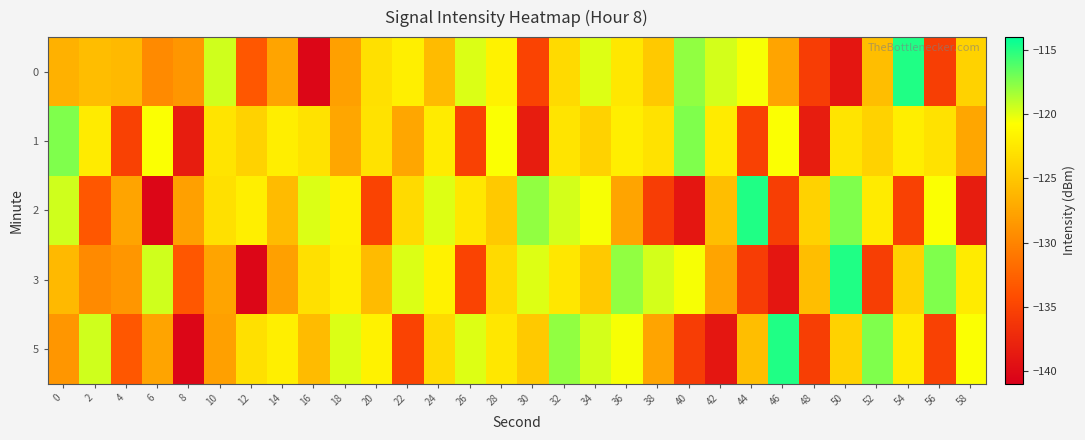

Rank the series by their maximum value, from highest to lowest.

0, 2, 3, 5, 1